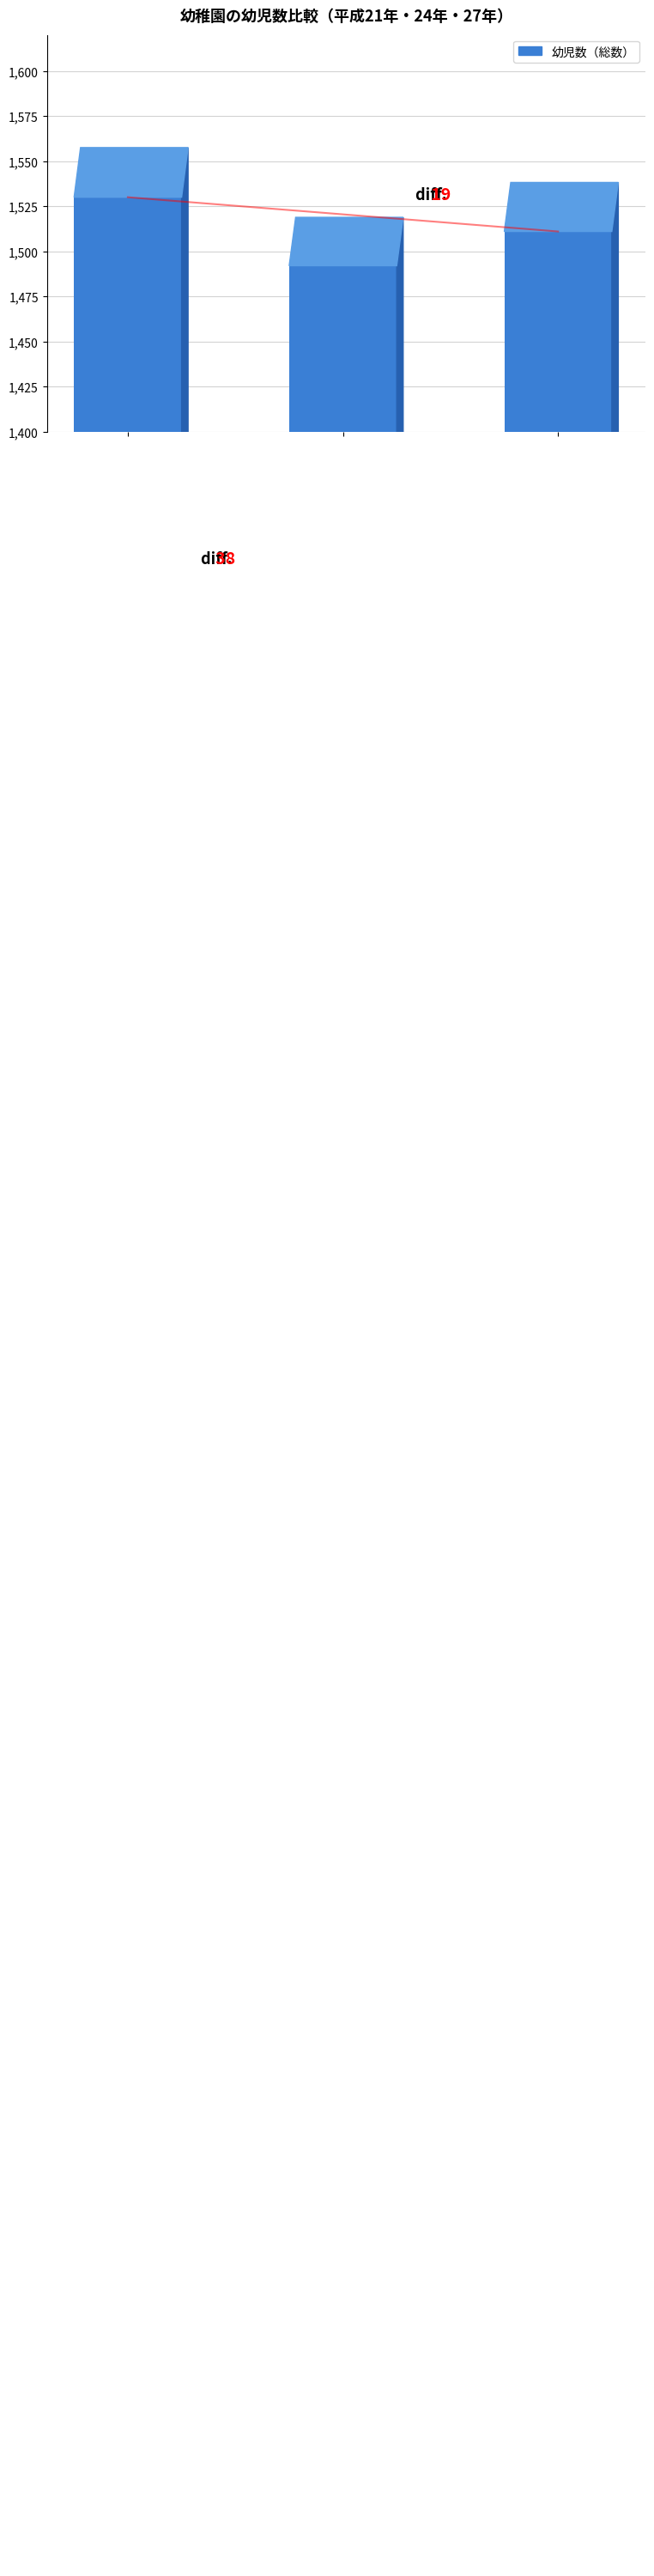

Are the bars horizontal?

No